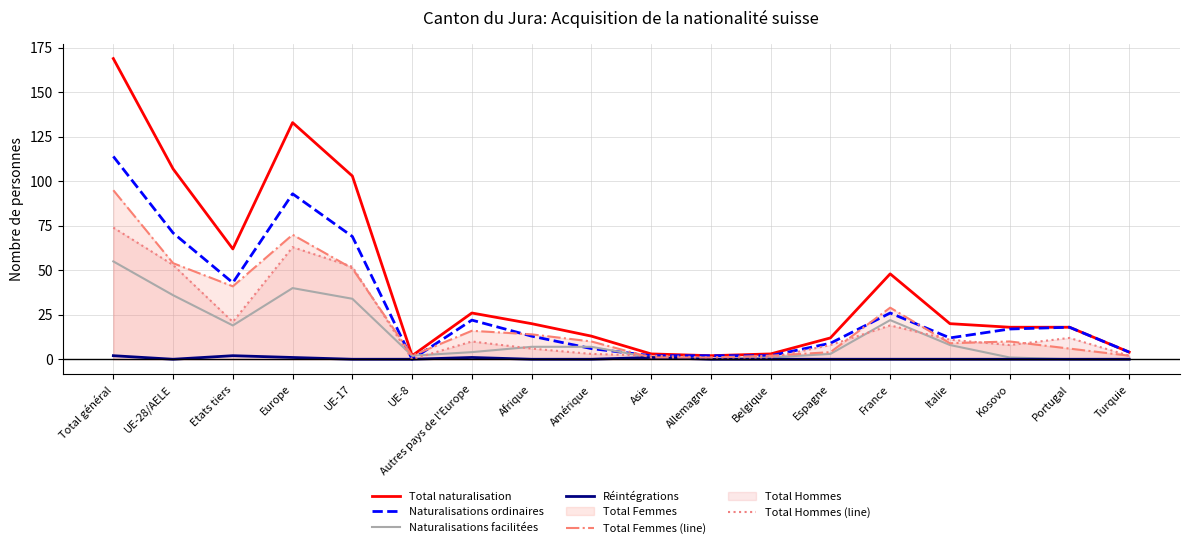

What is the difference between the highest and lowest values at Espagne?

12